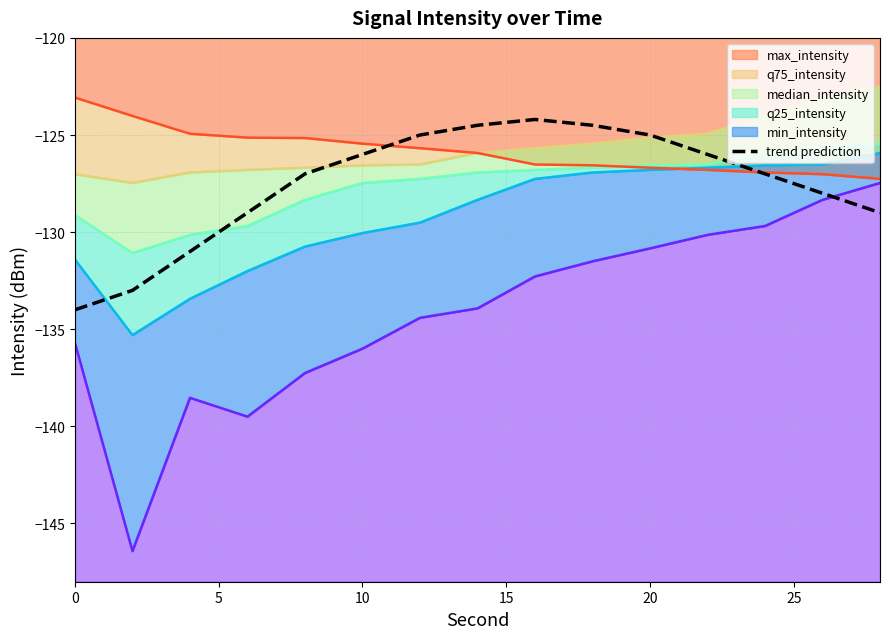

How many interior local peaks (higher than both neighbors) does the data have?

1